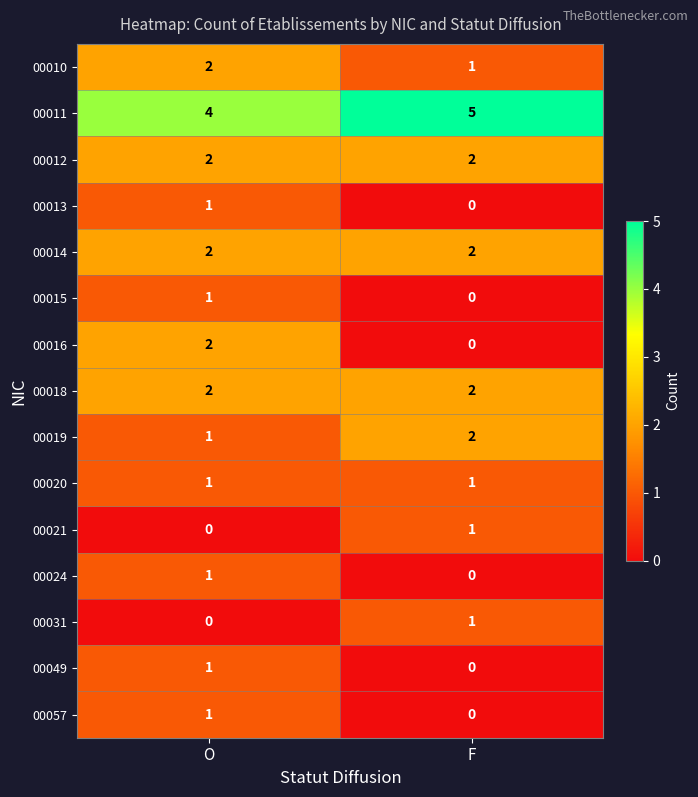

Count the number of data series in this chart.

15